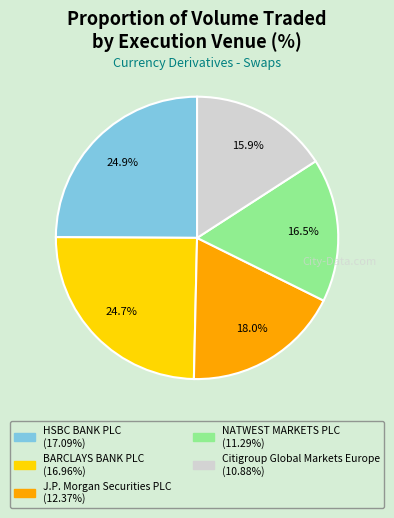

How many segments does this pie chart have?

5